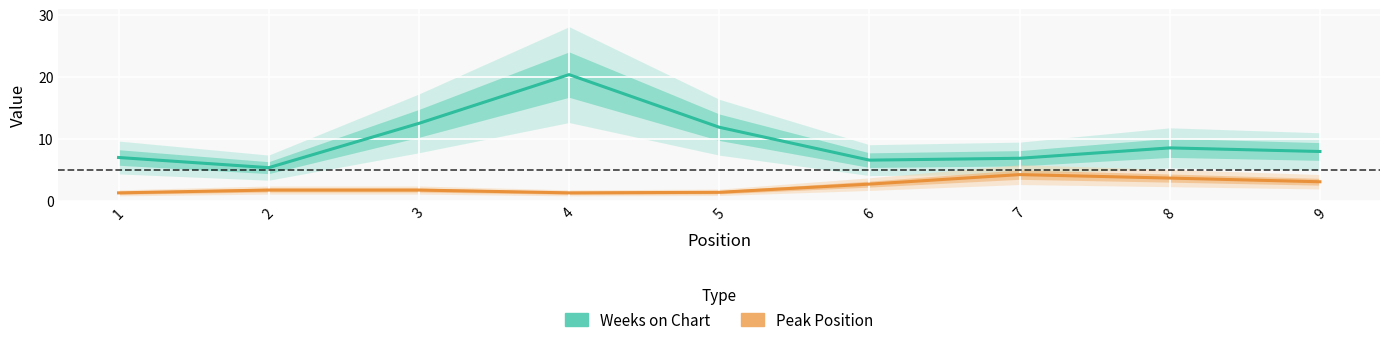

What is the spread (max minus min) of values at 8?

4.9